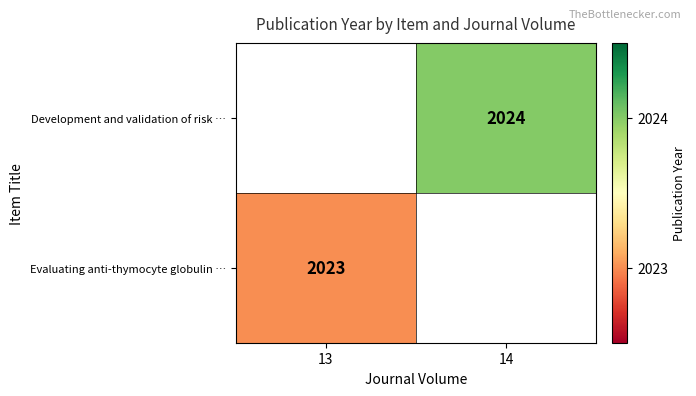

True or false: Evaluating anti-thymocyte globulin … has a value of 487.1 at 13.

False